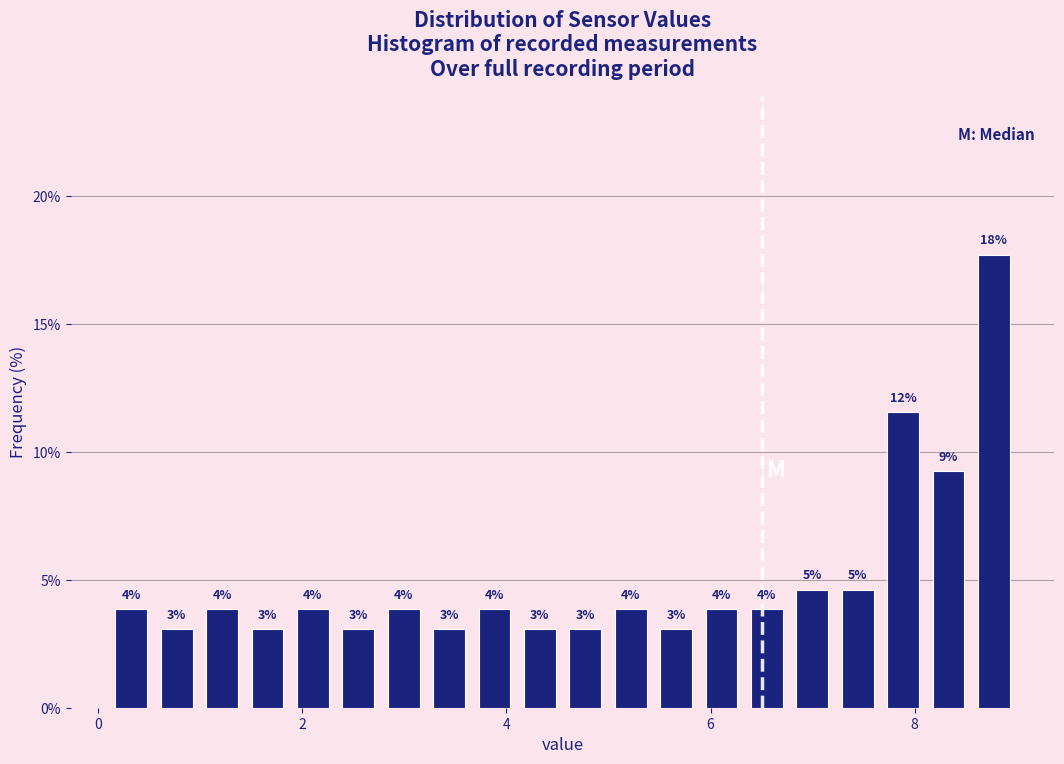

Around what value on the x-axis is the tallest bar? Give the approximate position of its centre, as read against the axis.

8.8